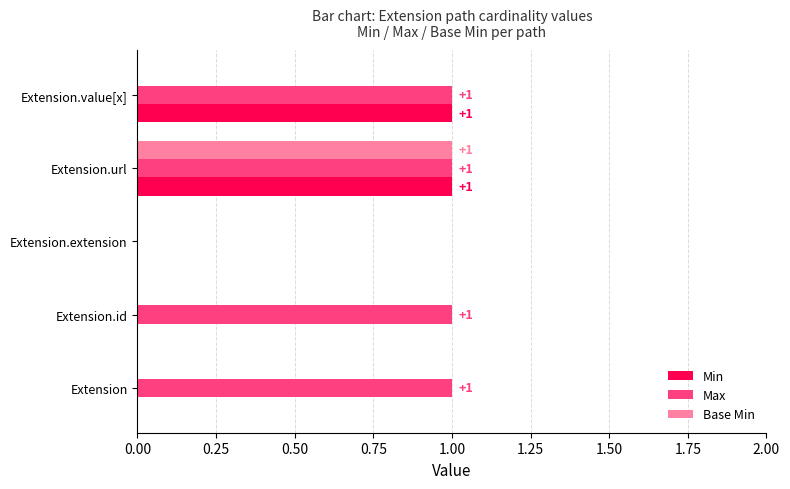

The value of Max at Extension.id is 1. True or false?

True